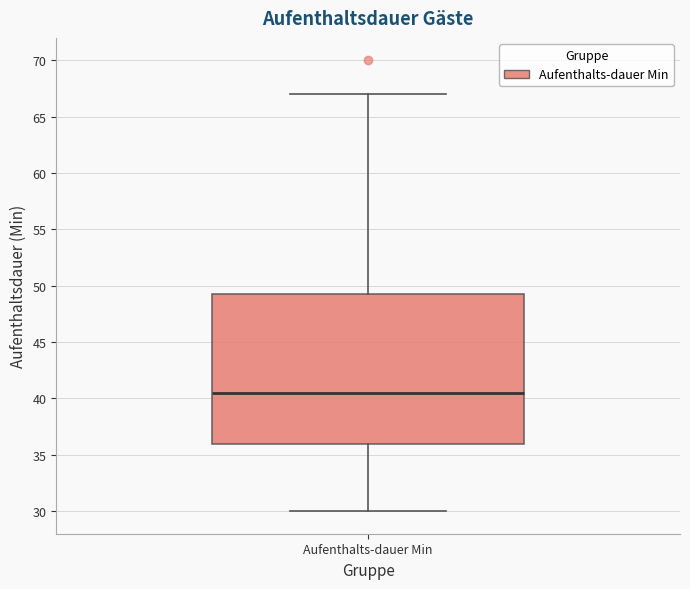

Read this box plot against the y-axis: the position of the median line, the range covered by the box, and the ends of both whiskers. The values are not printed on the chart, so give them approximately, as read against the axis.

median 40.5, box 36.0 to 49.5, whiskers 30.0 to 67.0